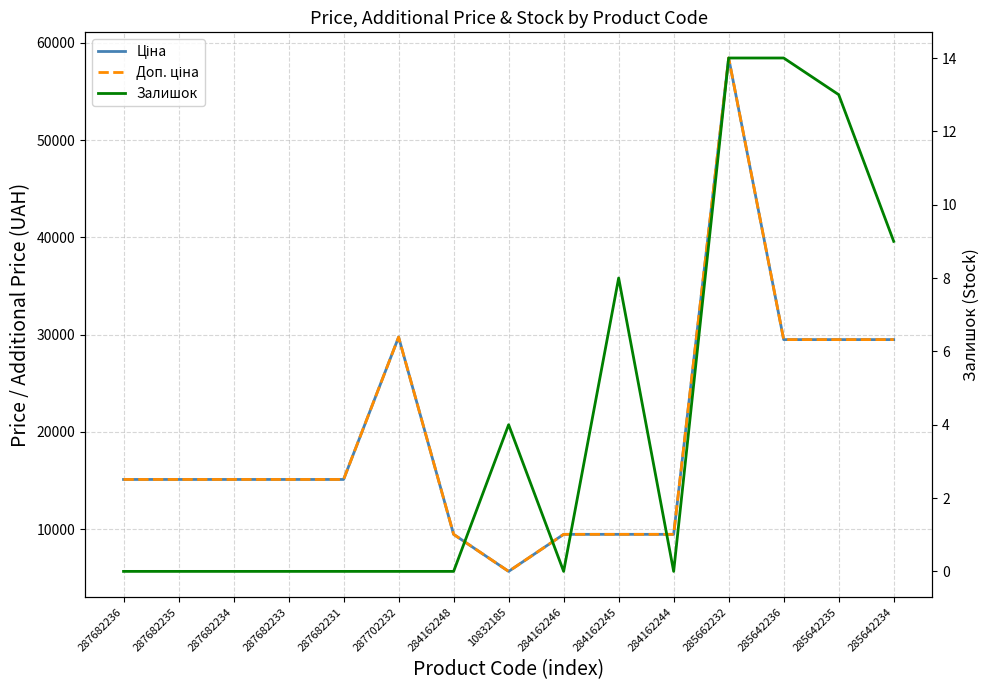

What value does the Залишок series have at 285642235?

13.0